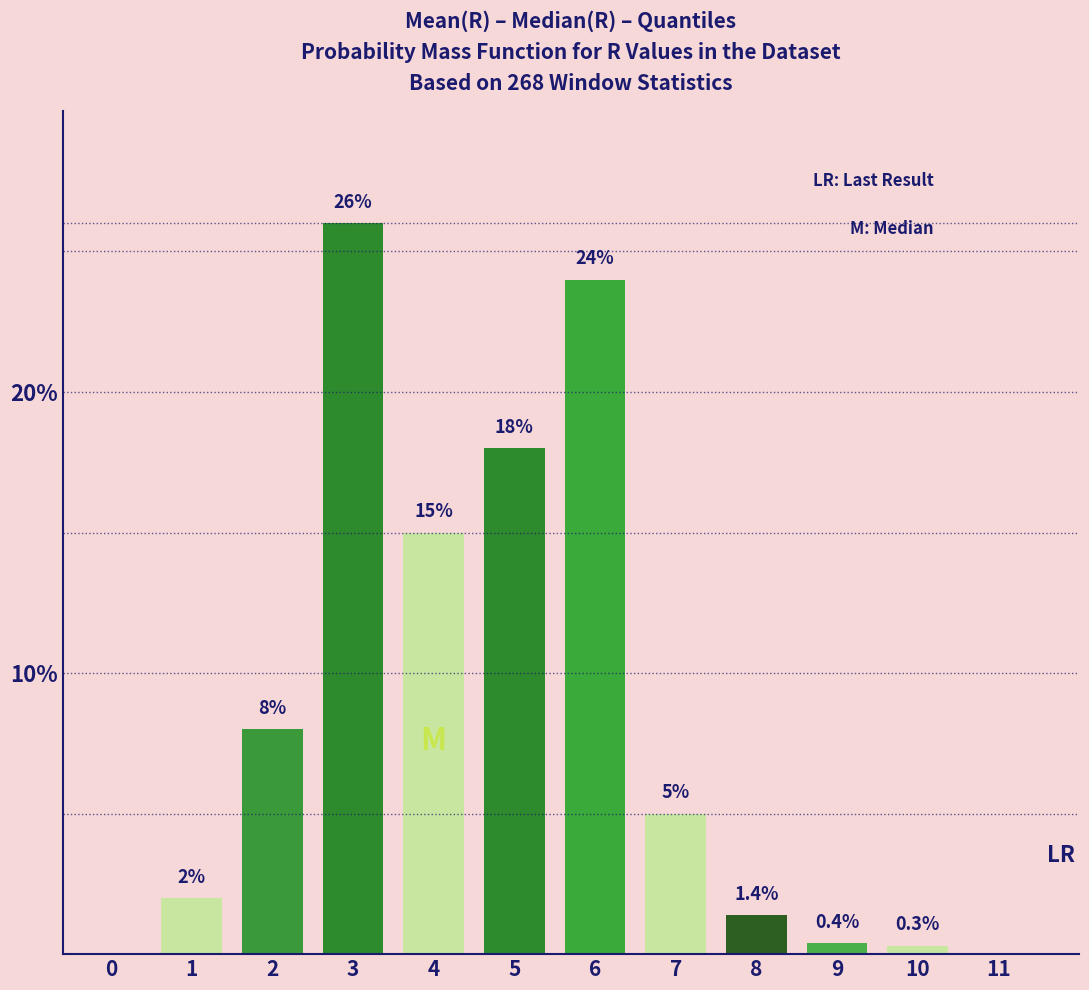

Reading left to right, what are all the values shown in this chart?

0=0.0	1=2.0	2=8.0	3=26.0	4=15.0	5=18.0	6=24.0	7=5.0	8=1.4	9=0.4	10=0.3	11=0.0